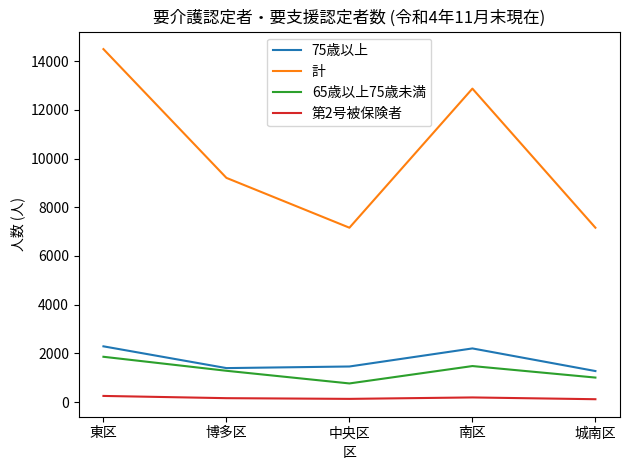

Which series has the widest spread of values?

計